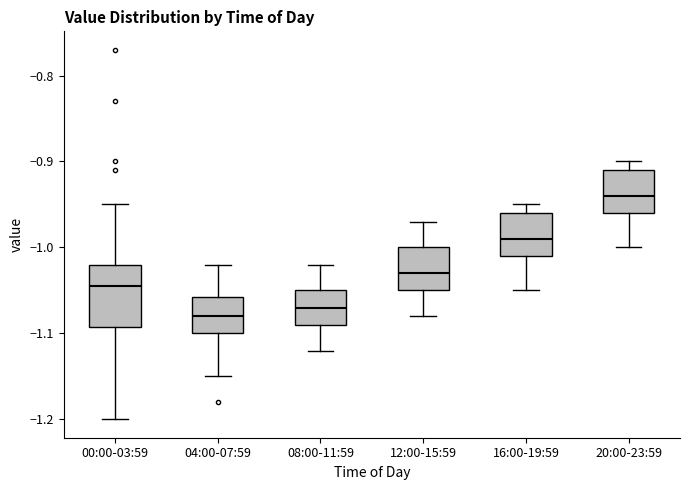

Comparing the boxes themselves (not the whiskers), which one is the tallest?

00:00-03:59